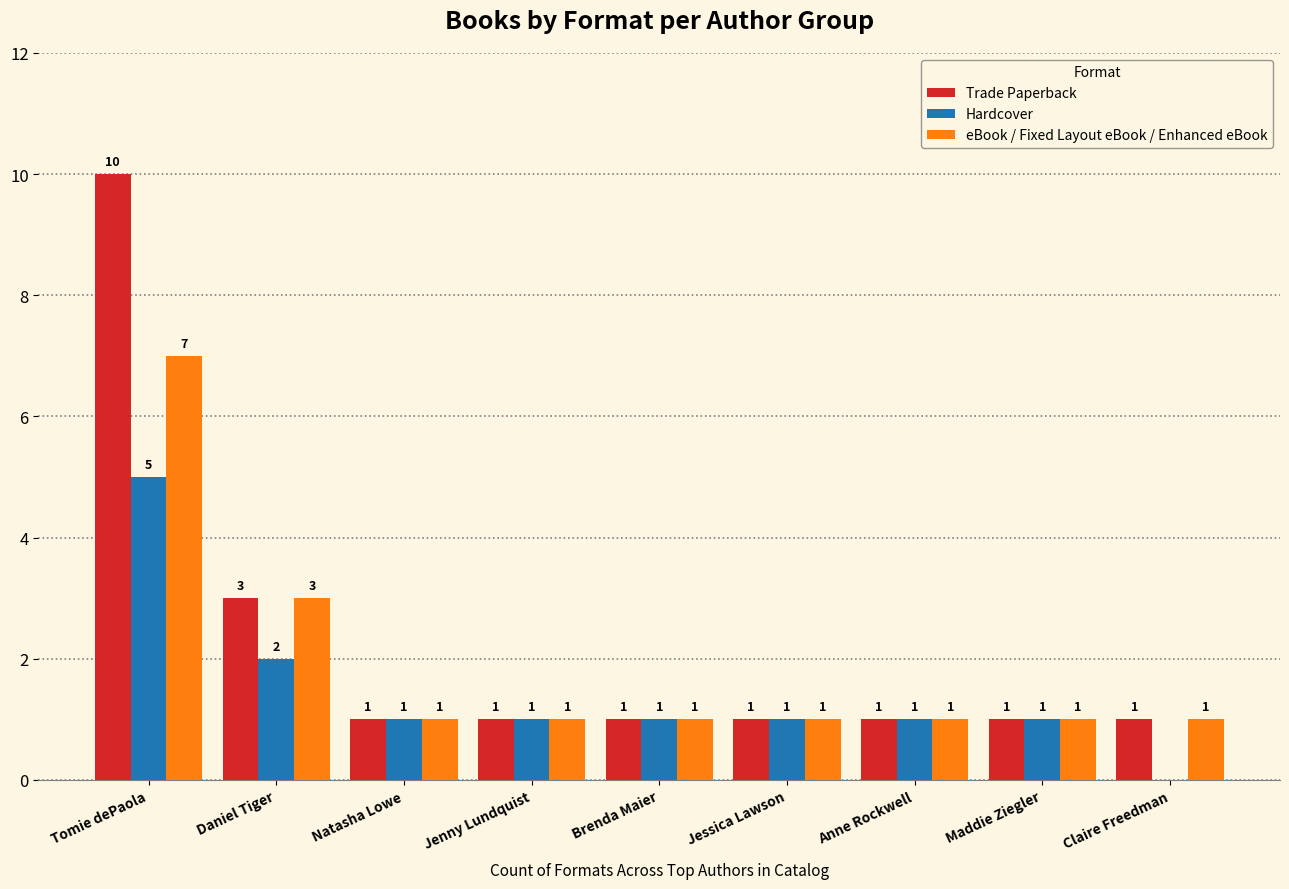

How many categories are shown in the chart?

9